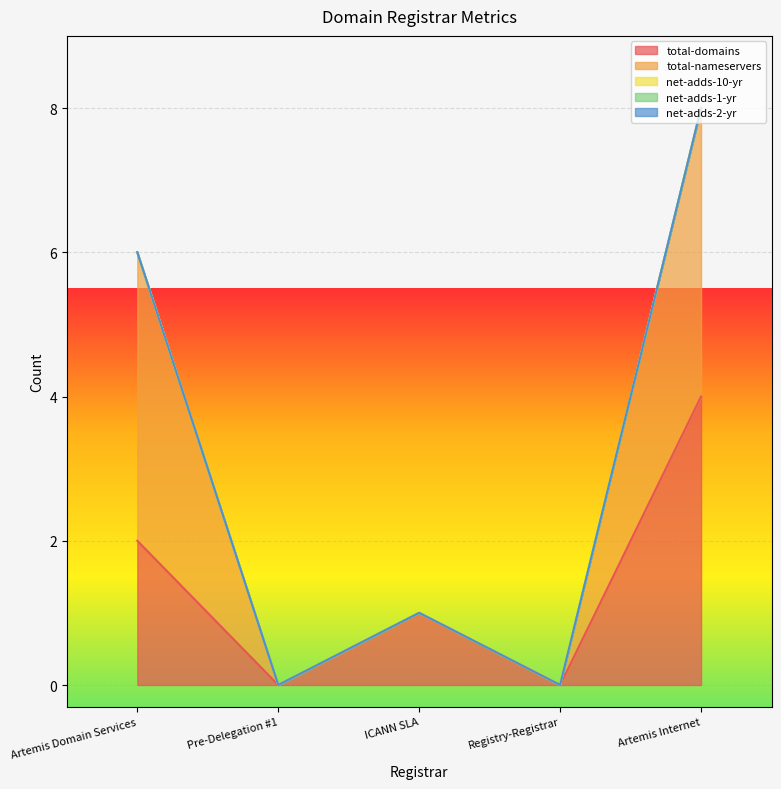

Reading left to right, what are all the values shown in this chart?

total-domains: Artemis Domain Services=2	Pre-Delegation #1=0	ICANN SLA=1	Registry-Registrar=0	Artemis Internet=4
total-nameservers: Artemis Domain Services=4	Pre-Delegation #1=0	ICANN SLA=0	Registry-Registrar=0	Artemis Internet=4
net-adds-10-yr: Artemis Domain Services=0	Pre-Delegation #1=0	ICANN SLA=0	Registry-Registrar=0	Artemis Internet=0
net-adds-1-yr: Artemis Domain Services=0	Pre-Delegation #1=0	ICANN SLA=0	Registry-Registrar=0	Artemis Internet=0
net-adds-2-yr: Artemis Domain Services=0	Pre-Delegation #1=0	ICANN SLA=0	Registry-Registrar=0	Artemis Internet=0